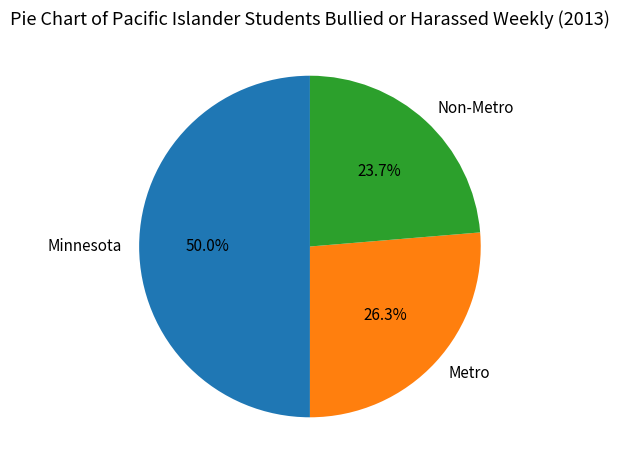

Which has a higher value, Metro or Non-Metro?

Metro